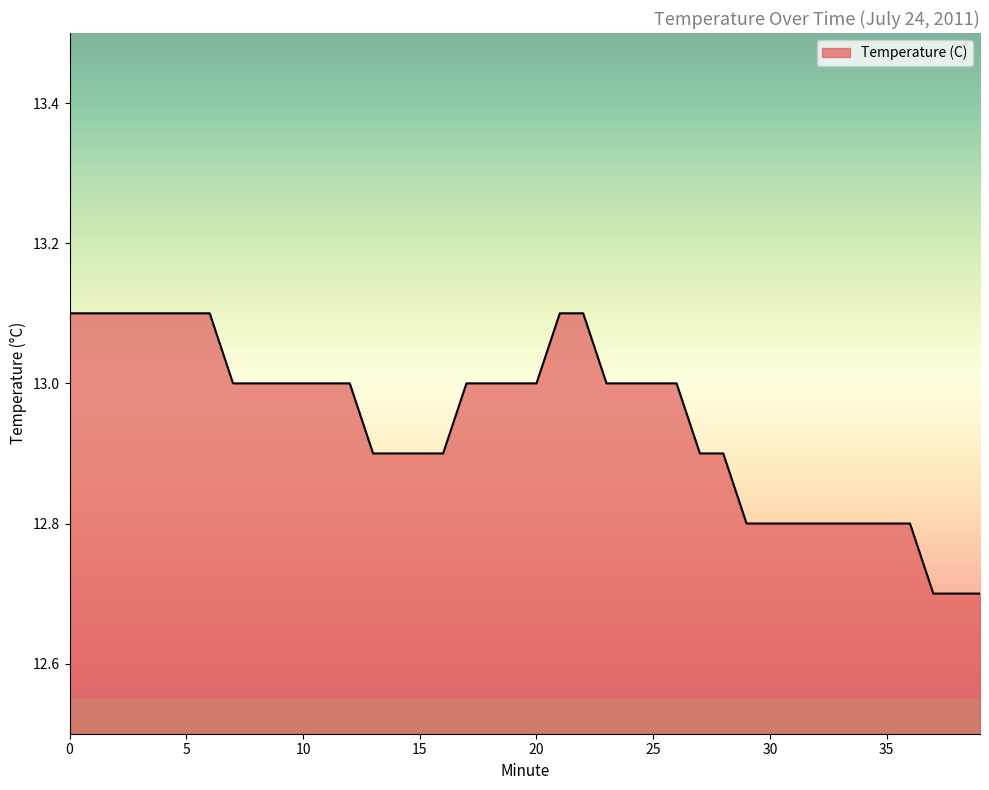

What is the difference between the maximum and minimum values?

0.4